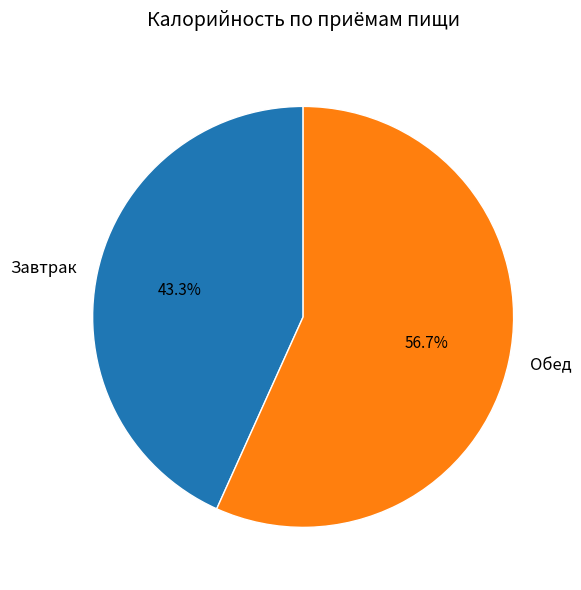

Combined, do Завтрак and Обед account for over 50%?

Yes